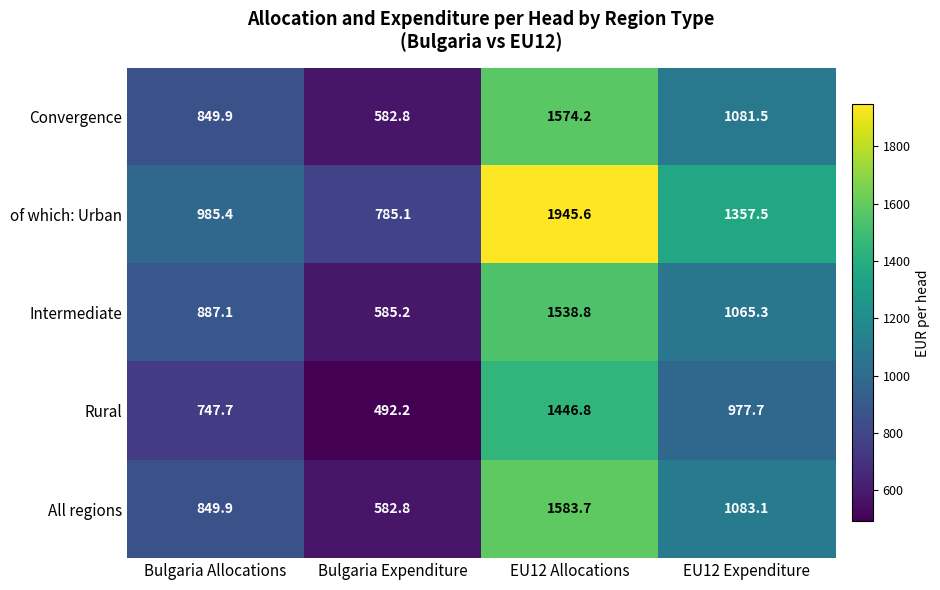

Where does the Intermediate series first go above 1065?

EU12 Allocations